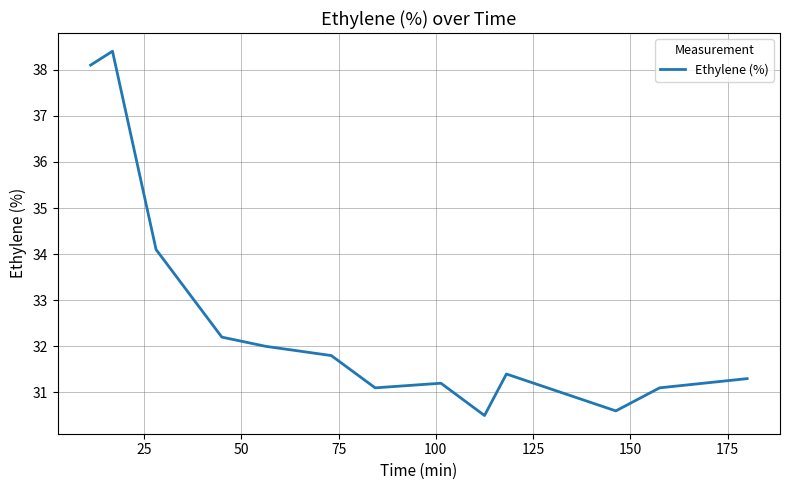

What is the minimum value shown in the chart?

30.5